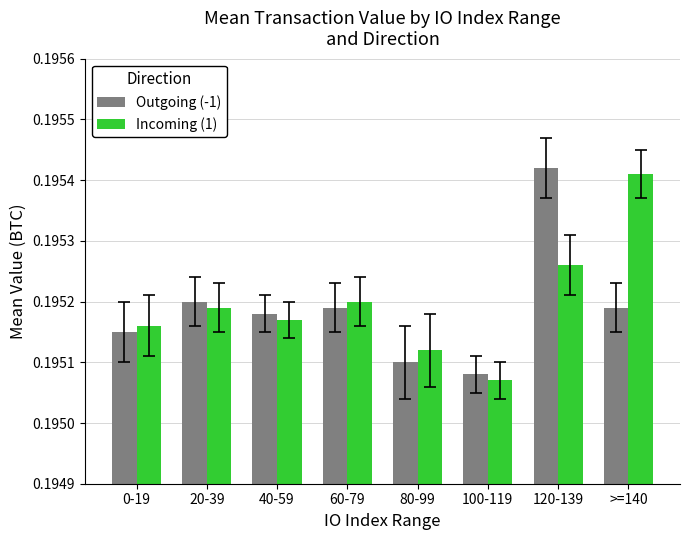

Where is Incoming (1) nearest to the value 0?

100-119